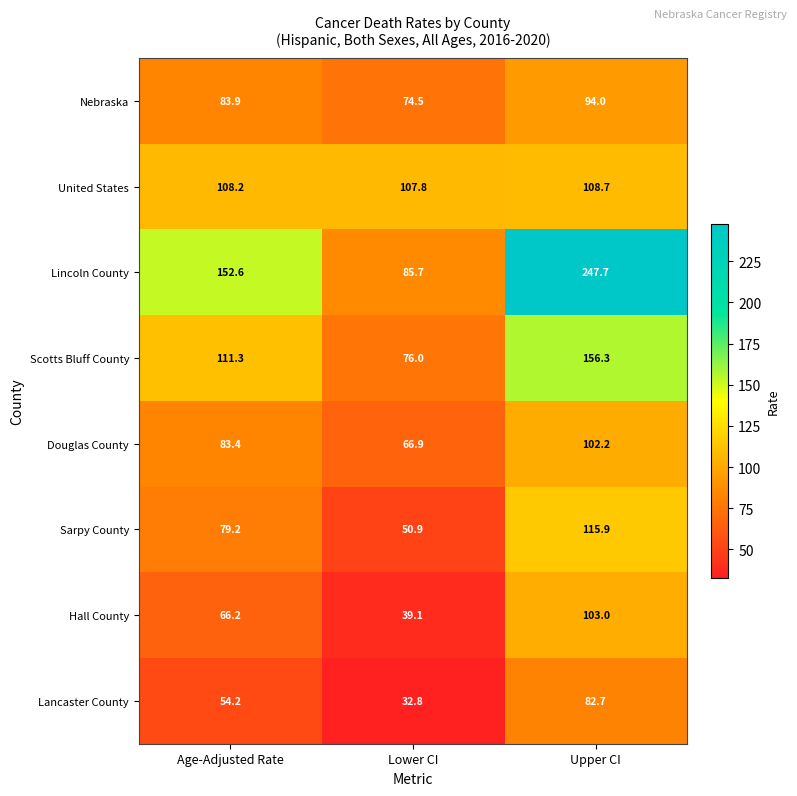

True or false: Lincoln County has a value of 77.2 at Age-Adjusted Rate.

False